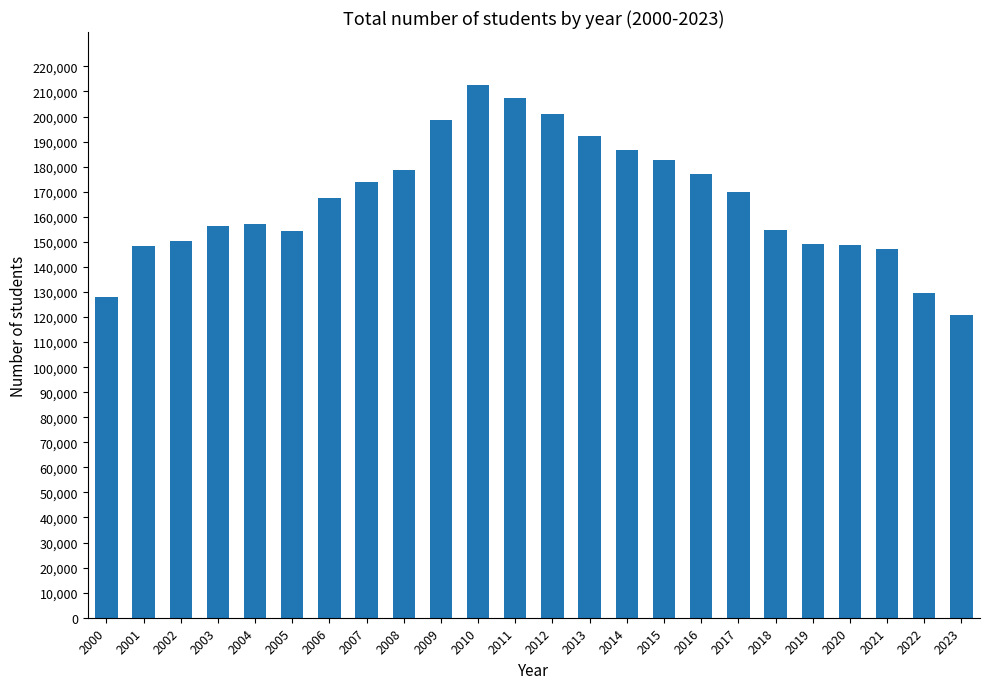

Are the bars horizontal?

No